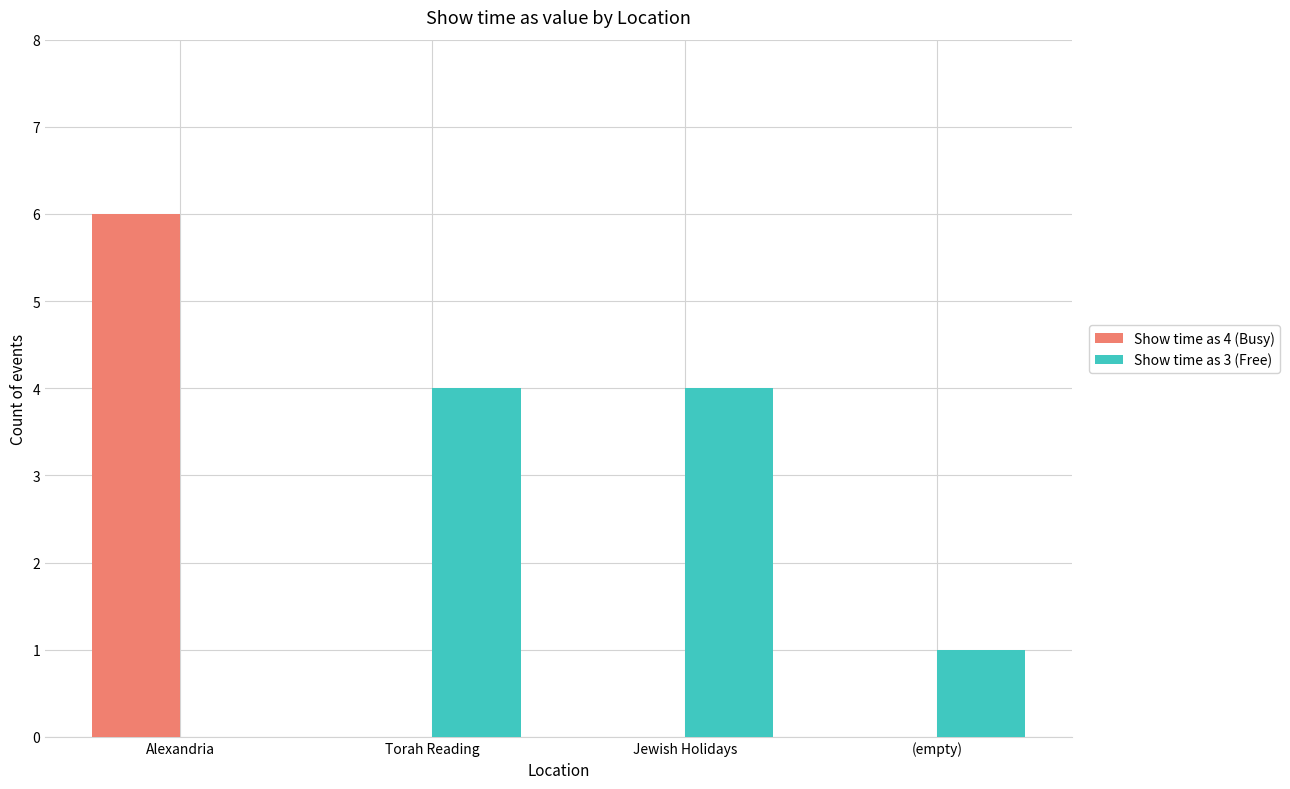

Where is Show time as 3 (Free) nearest to the value 2?

(empty)